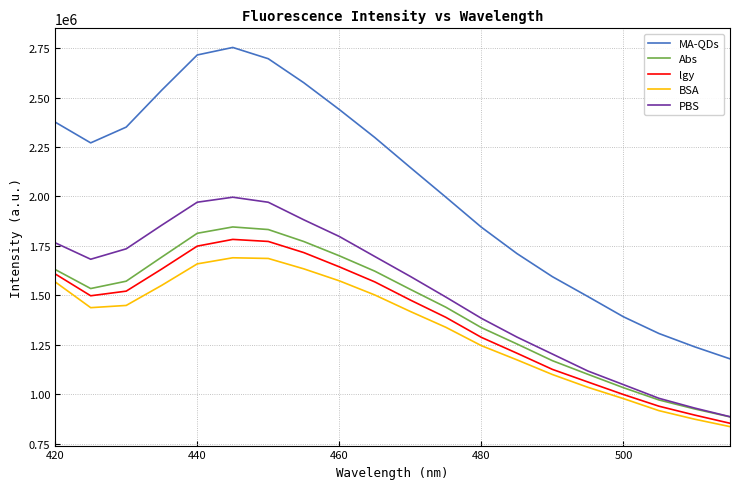

What is the sum of all lgy values?

27738934.7